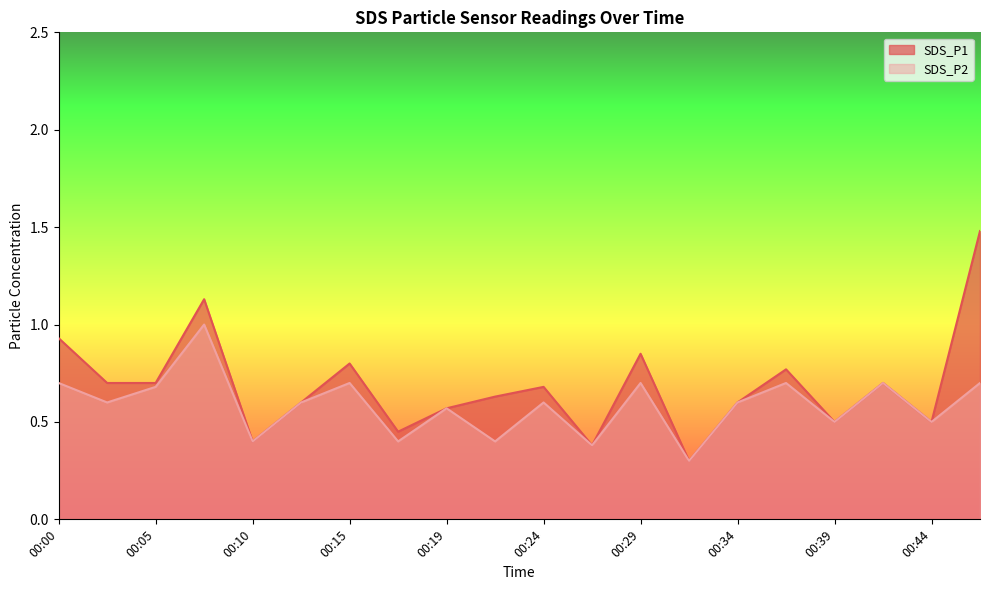

How many lines are shown in the chart?

2